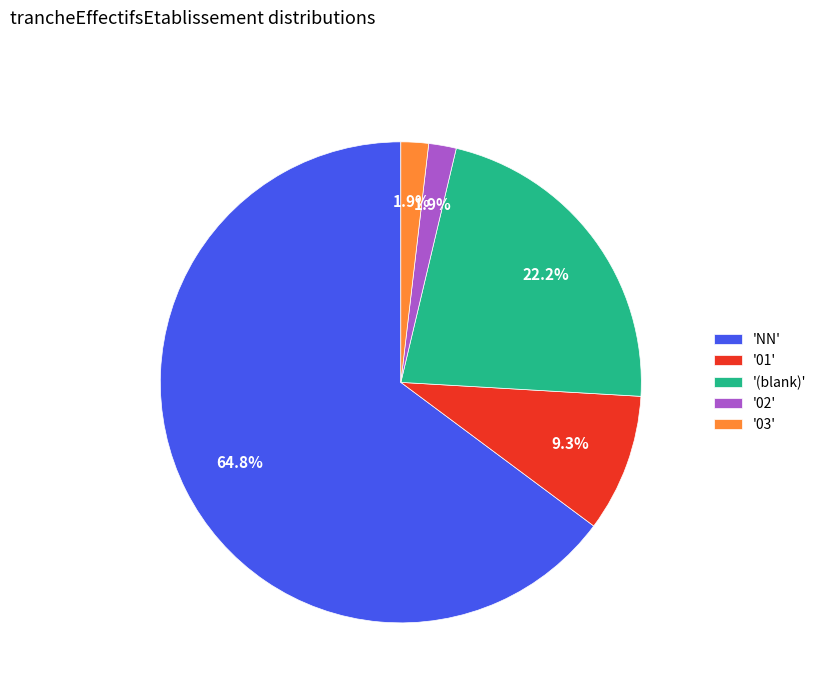

What is the total percentage of '02' and '(blank)'?

24.1%